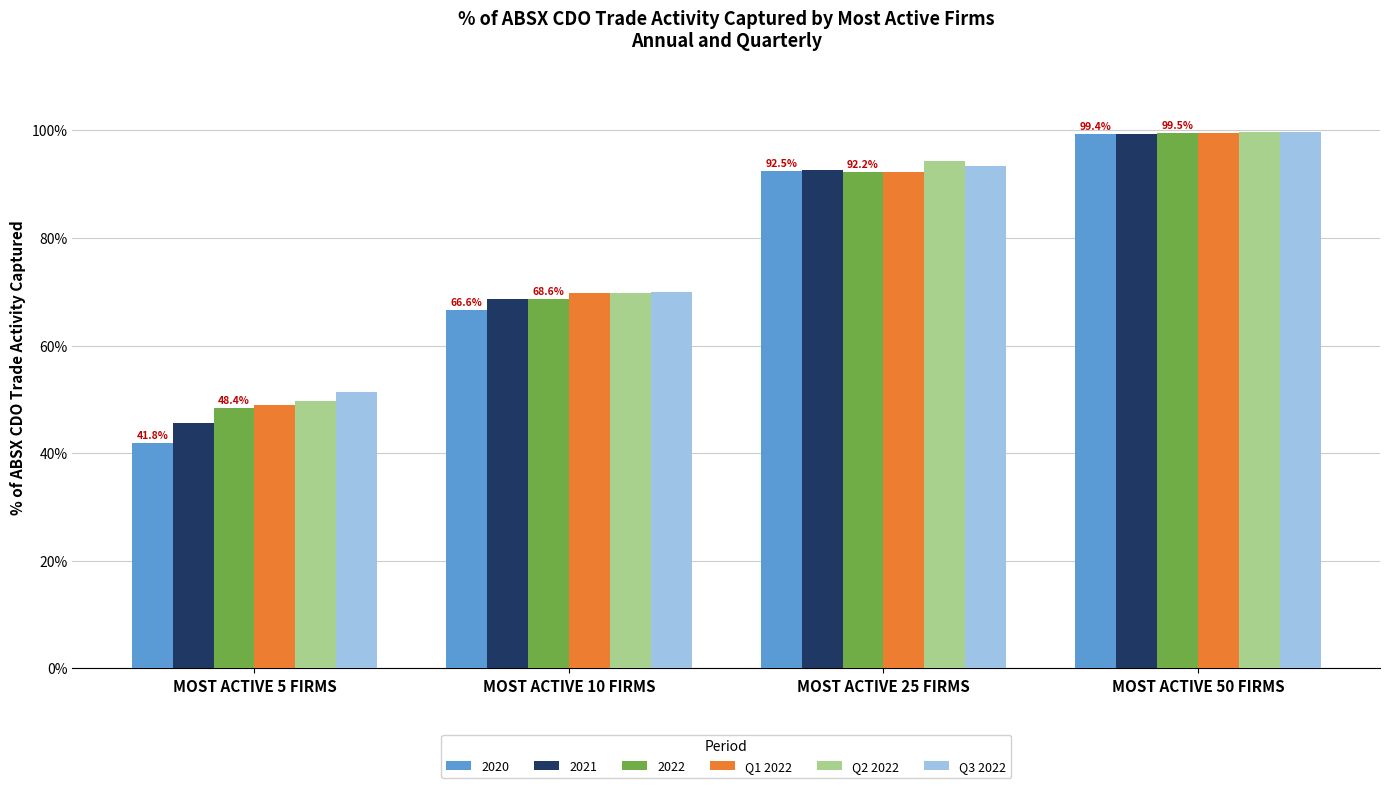

What are all the series names shown in the legend?

2020, 2021, 2022, Q1 2022, Q2 2022, Q3 2022